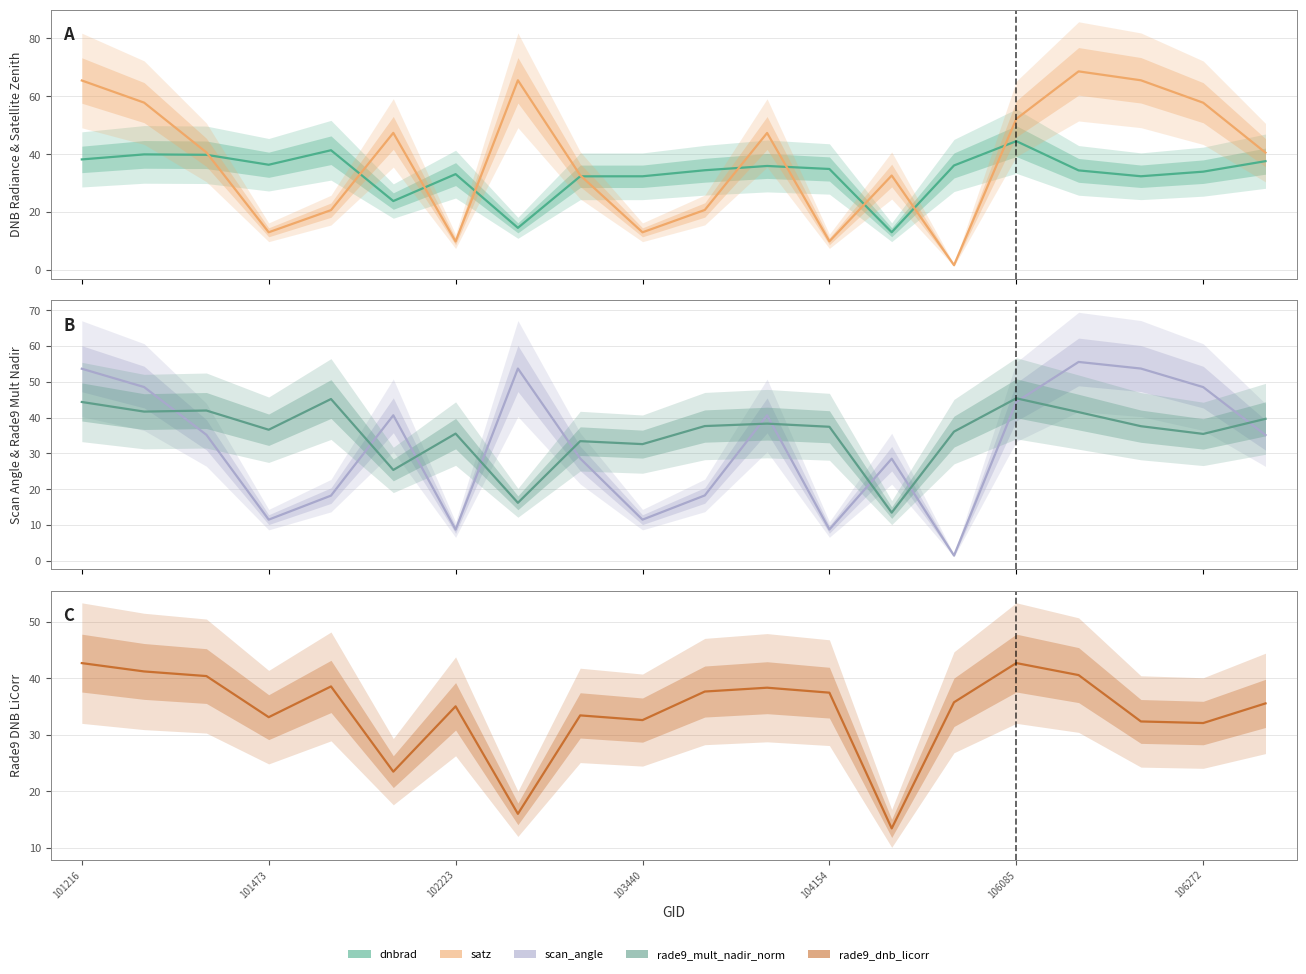

Reading right to left, transcribe all the data shown in this chart.

dnbrad: 37.6	33.9	32.3	34.4	44.5	36.1	13.0	34.8	35.9	34.4	32.3	32.3	14.5	33.1	23.8	41.3	36.3	39.7	39.9	38.2
satz: 40.5	57.8	65.5	68.6	52.2	1.6	32.6	9.8	47.3	20.7	12.9	32.7	65.5	9.8	47.3	20.6	13.0	40.6	57.8	65.4
scan_angle: 35.1	48.5	53.7	55.5	44.4	1.4	28.5	8.7	40.6	18.2	11.4	28.6	53.7	8.7	40.6	18.2	11.4	35.2	48.5	53.6
rade9_mult_nadir_norm: 39.6	35.4	37.6	41.5	45.4	36.1	13.4	37.4	38.3	37.6	32.6	33.4	16.2	35.5	25.3	45.2	36.6	42.0	41.7	44.3
rade9_dnb_licorr: 35.5	32.0	32.3	40.5	42.7	35.7	13.4	37.4	38.3	37.6	32.6	33.4	16.0	35.0	23.4	38.5	33.1	40.4	41.2	42.6